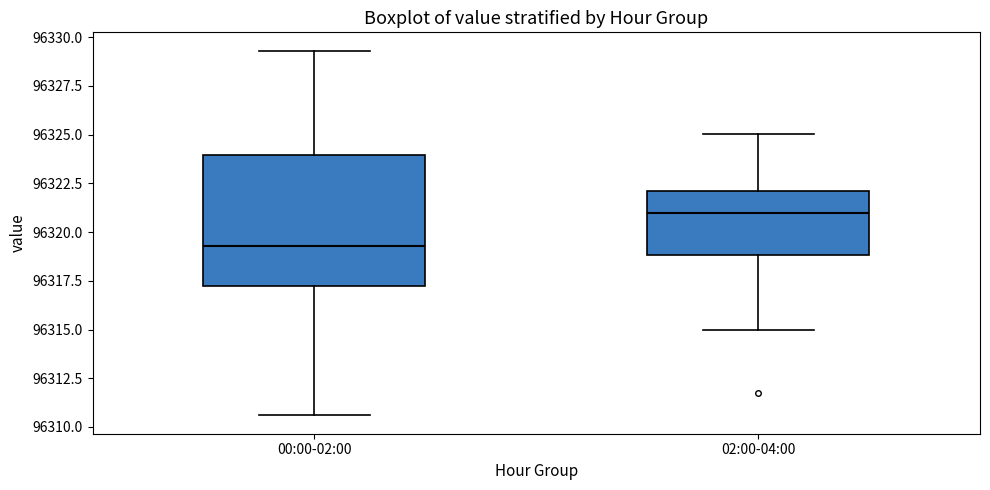

Which box is the tallest, from its lower edge to its upper edge?

00:00-02:00